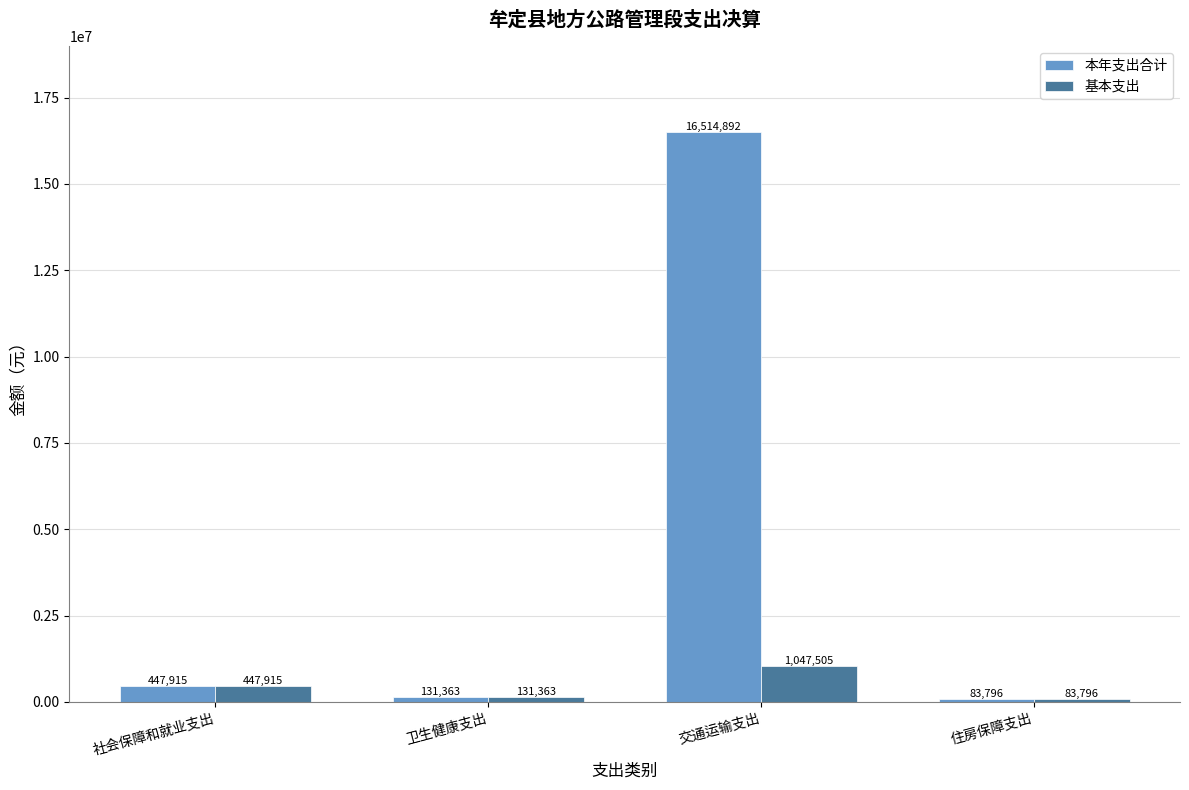

Where is 基本支出 nearest to the value 565650?

社会保障和就业支出